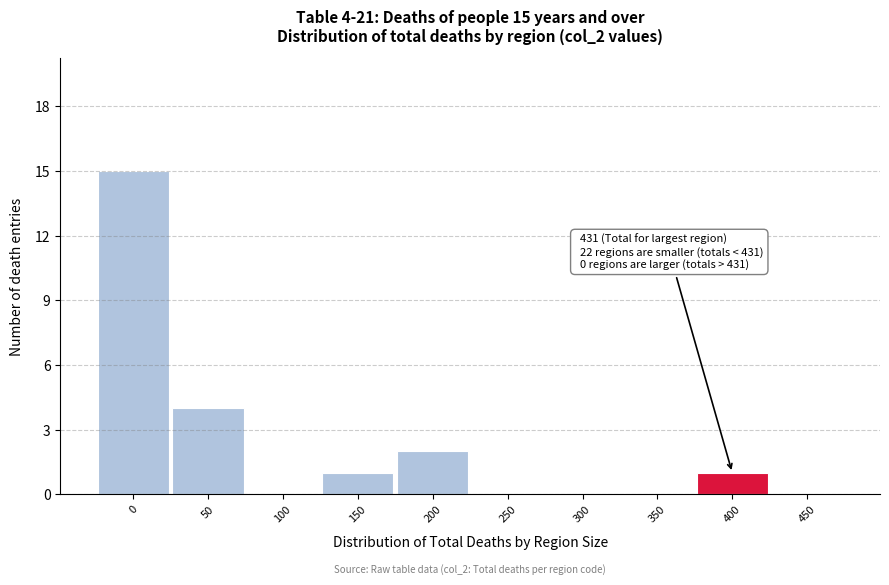

Reading left to right, extract all data points from this chart.

0=15	50=4	100=0	150=1	200=2	250=0	300=0	350=0	400=1	450=0